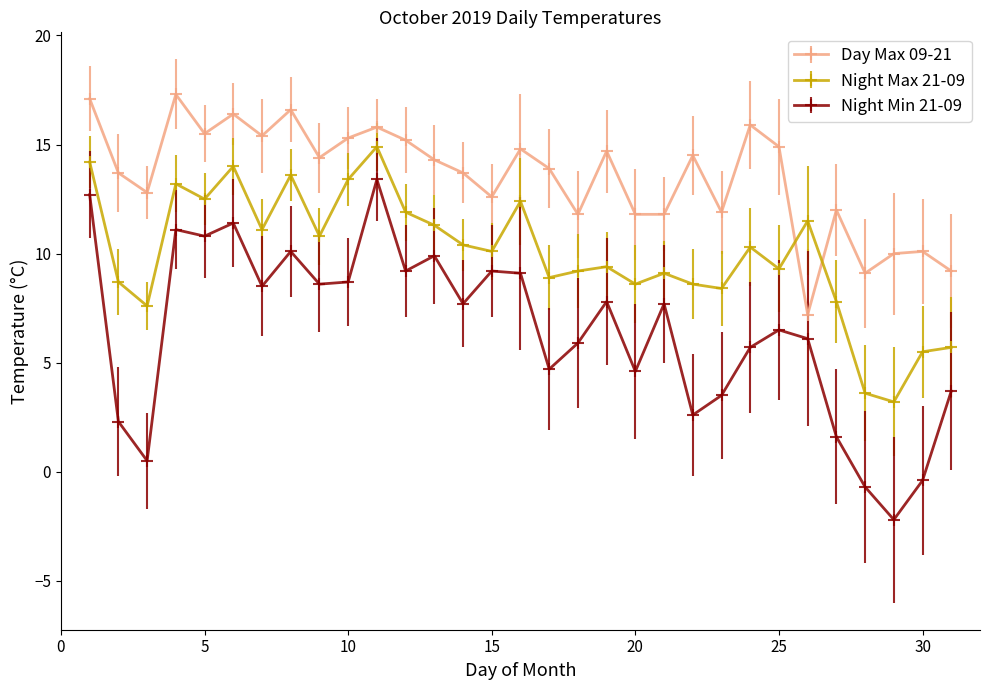

List the series in order of their overall mean, highest first.

Day Max 09-21, Night Max 21-09, Night Min 21-09